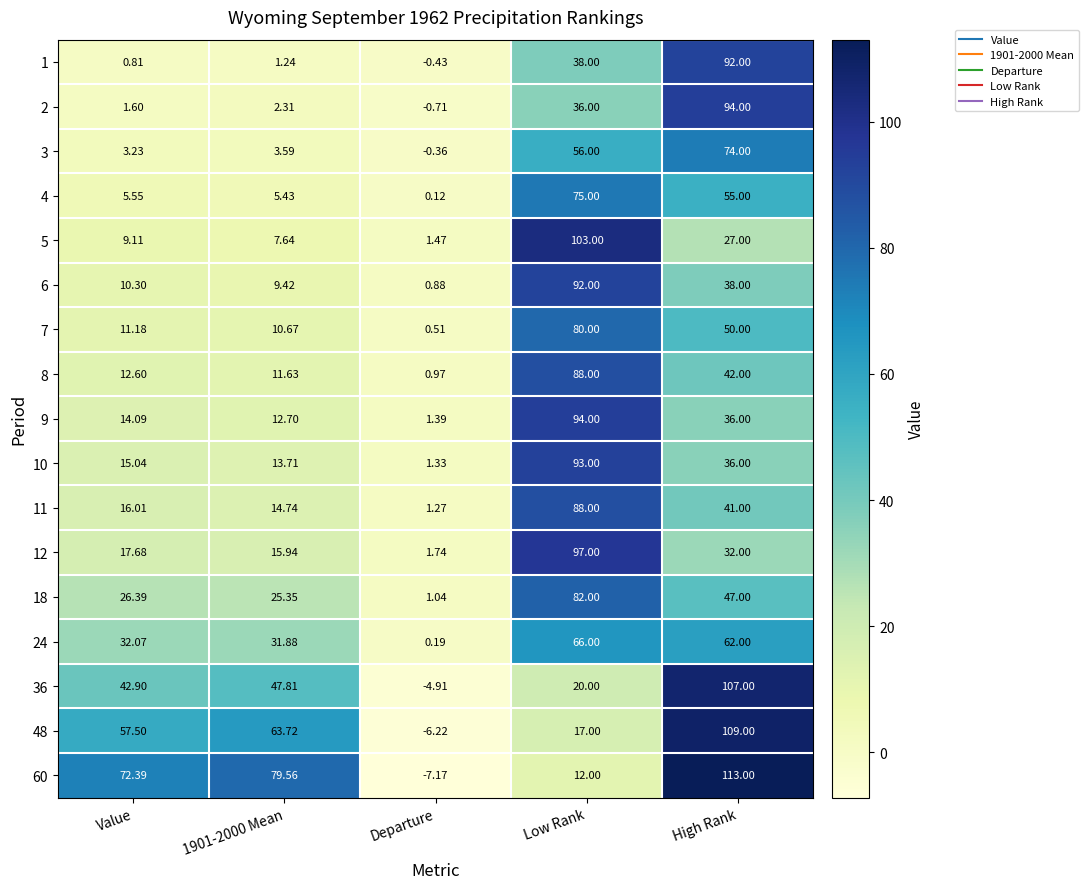

Where is 48 nearest to the value 51?

Value